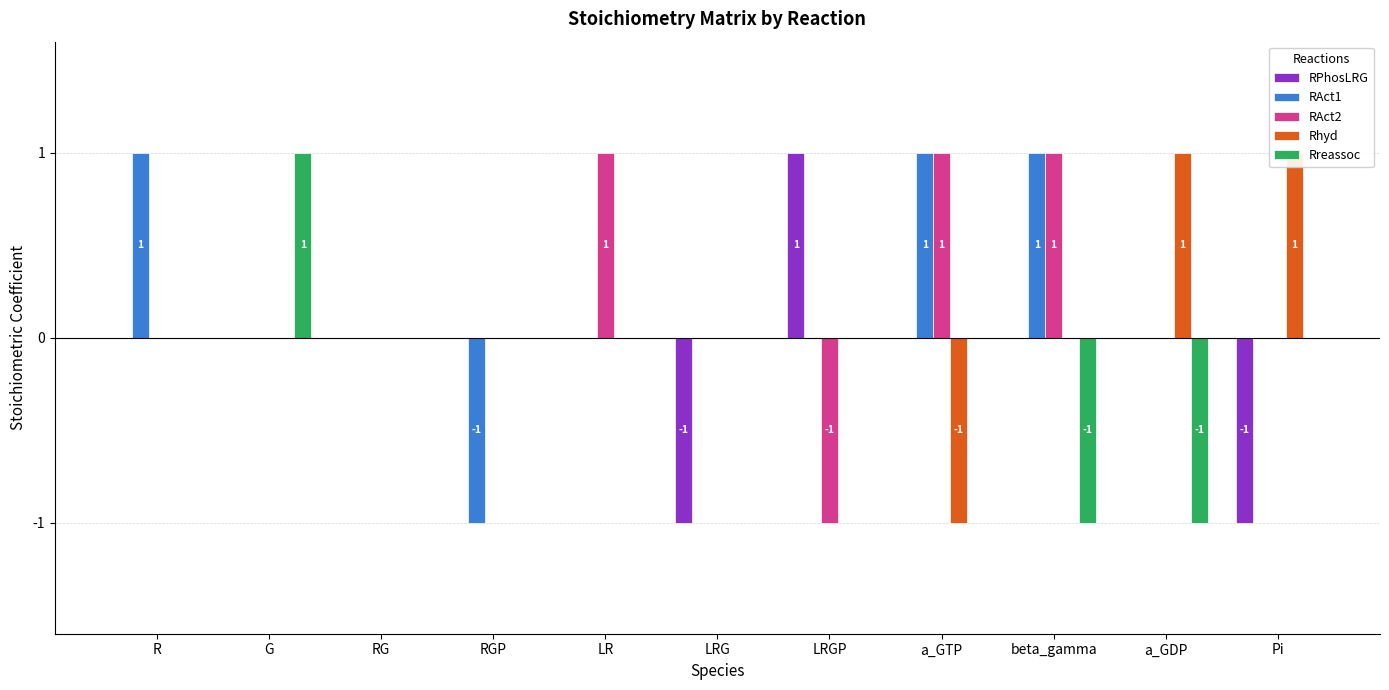

The RAct1 series shows 1 at Pi. True or false?

False